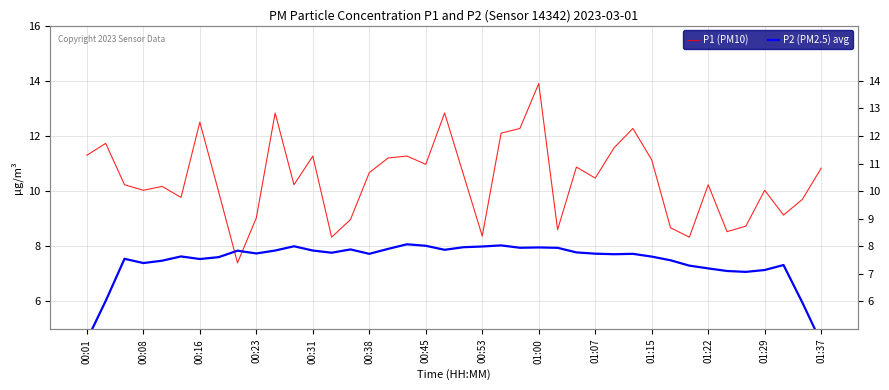

Which series has the largest range (max minus min)?

P1 (PM10)